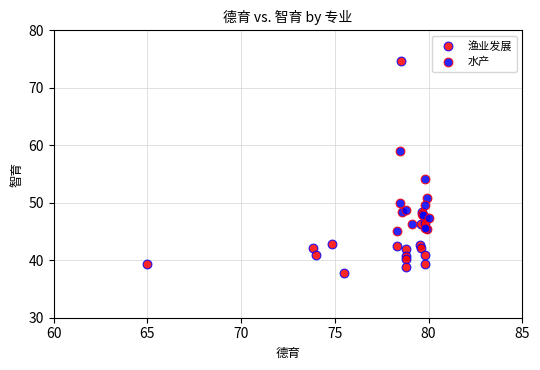

Which series reaches the maximum Y coordinate?

渔业发展